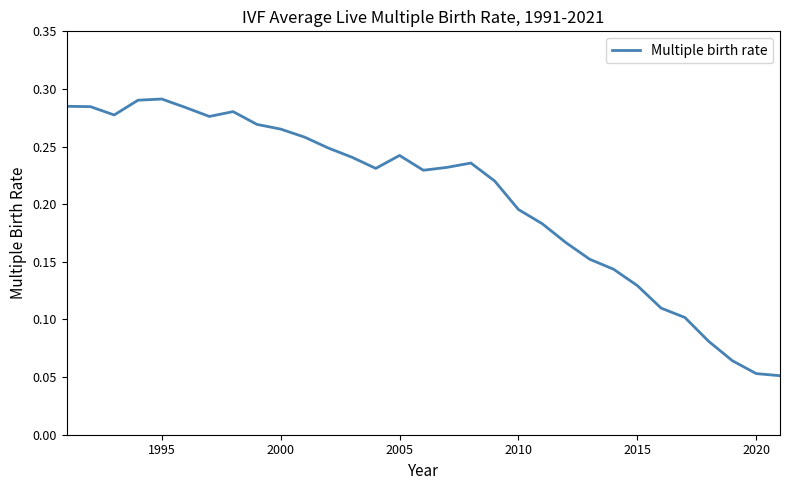

How many lines are shown in the chart?

1